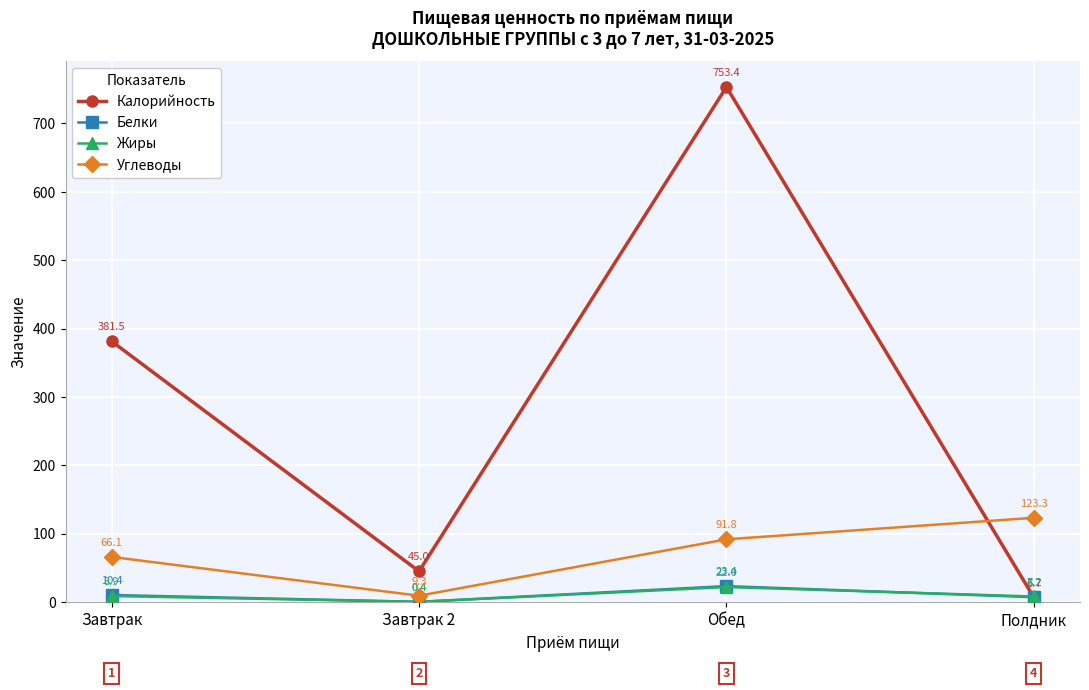

True or false: Калорийность and Белки cross at least once.

True